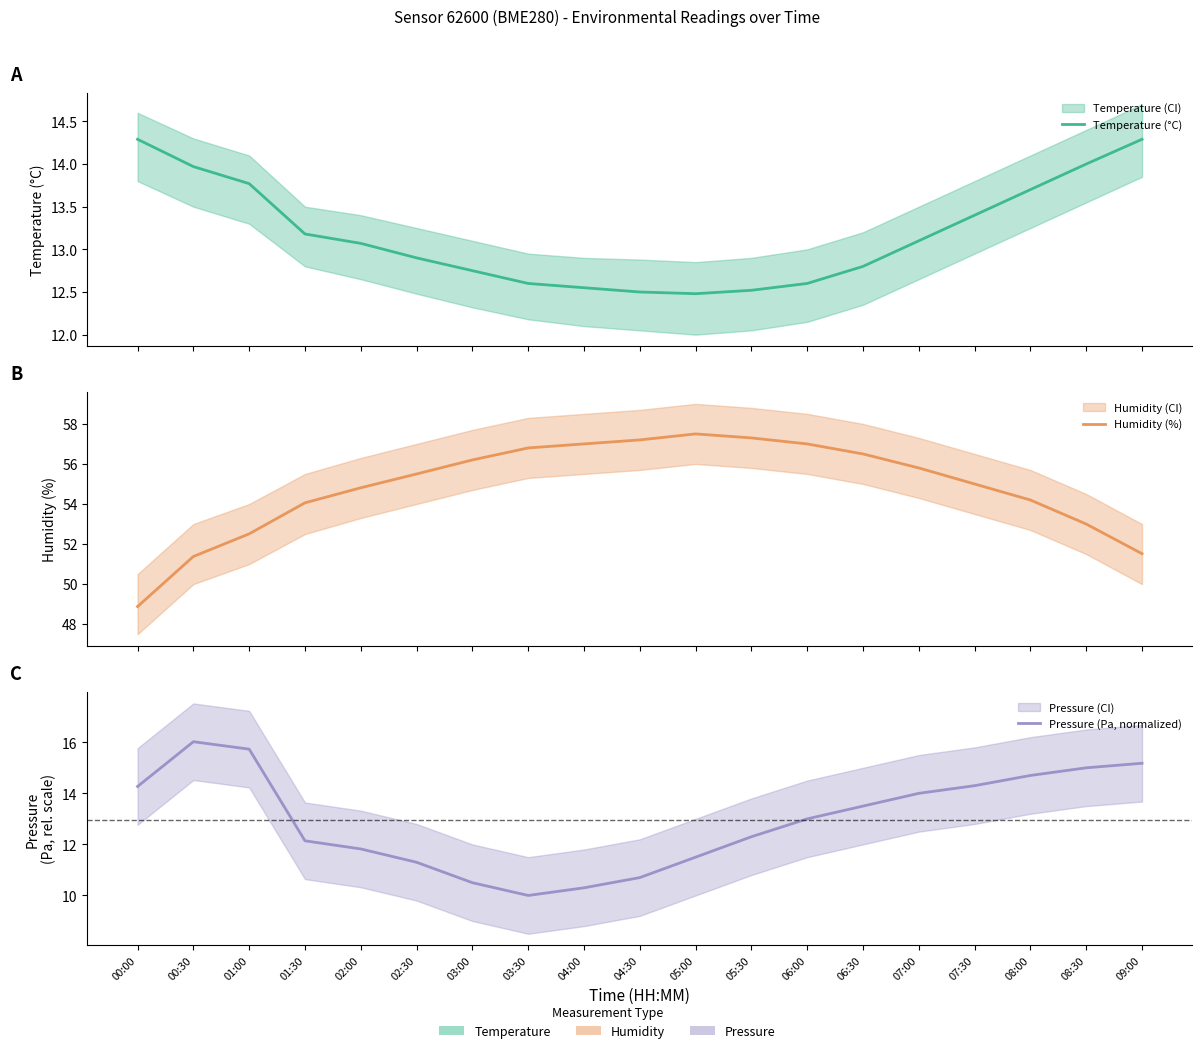

True or false: Pressure (Pa, normalized) has a value of 10.0 at 03:30.

True